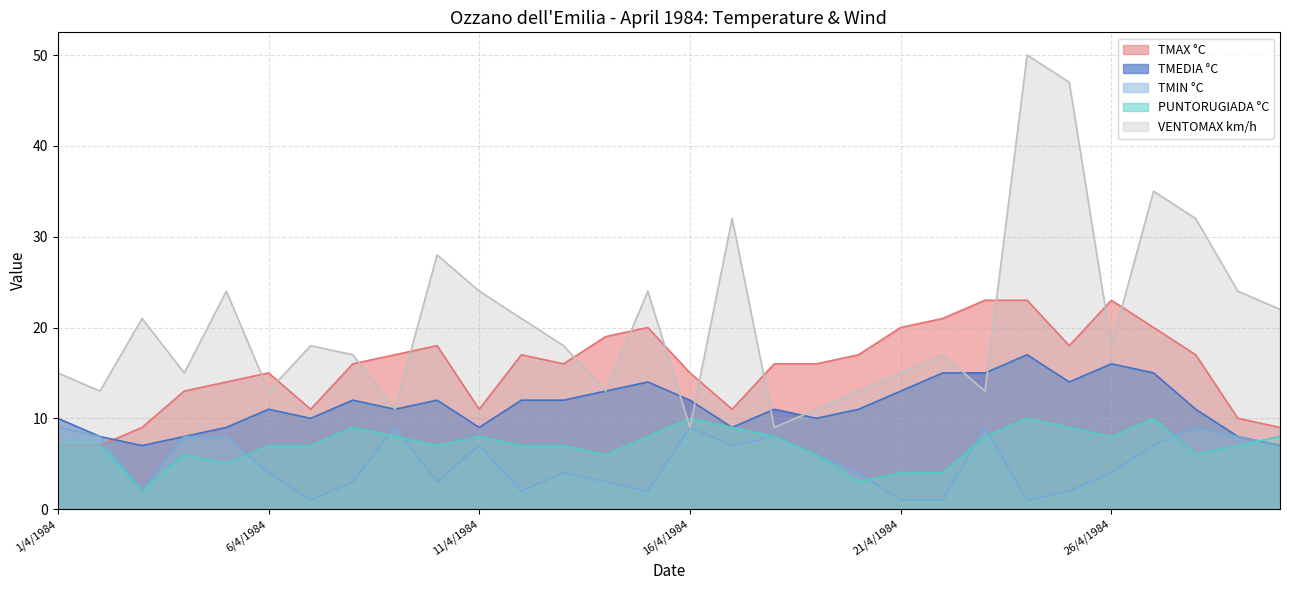

At how many categories does at least one series exceed 21?

13